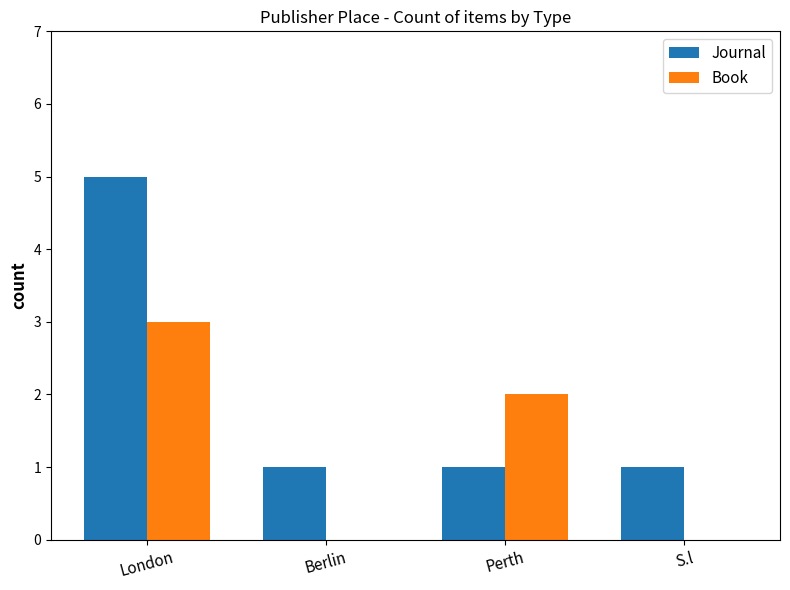

Which series changed the most between London and Perth?

Journal